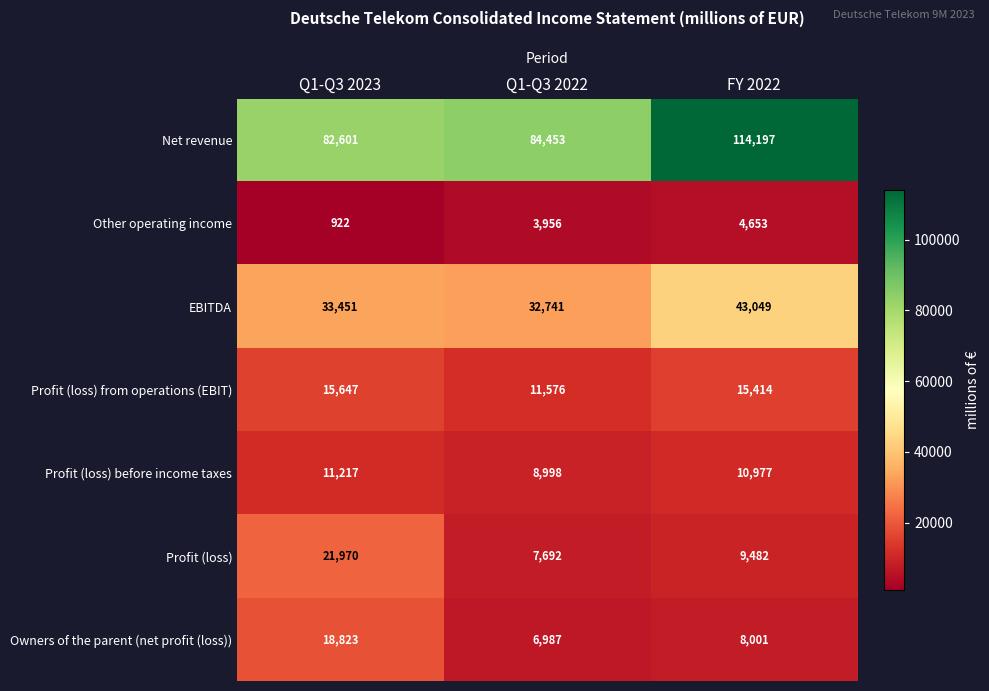

The value of EBITDA at Q1-Q3 2022 is 32741. True or false?

True